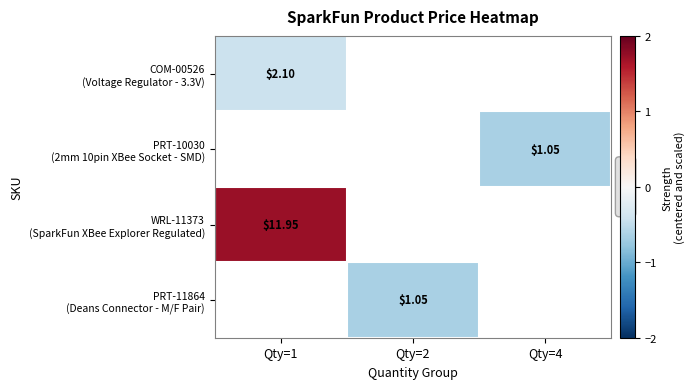

Is the value of PRT-10030 (2mm 10pin XBee Socket - SMD) at Qty=1 greater than the value of PRT-11864 (Deans Connector - M/F Pair) at Qty=2?

No